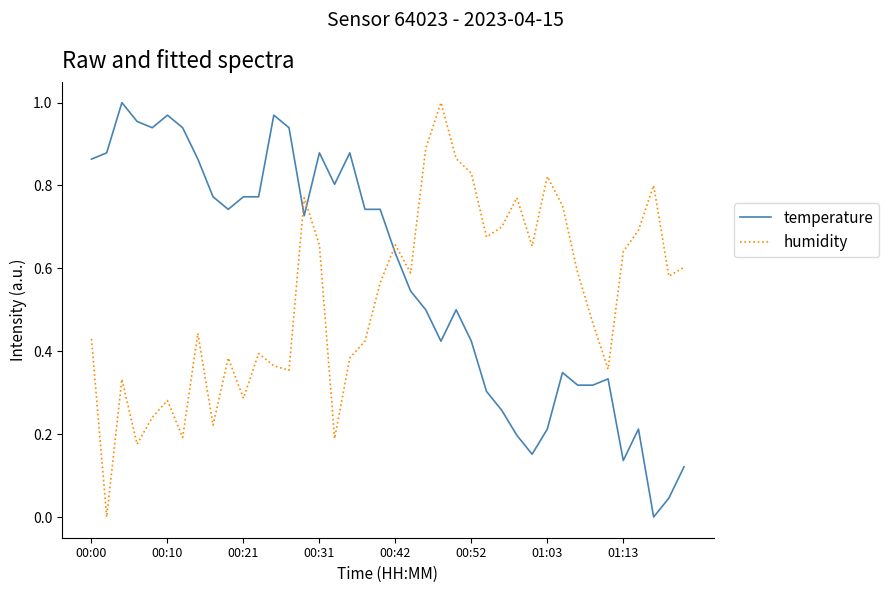

Does the chart have visible grid lines?

No